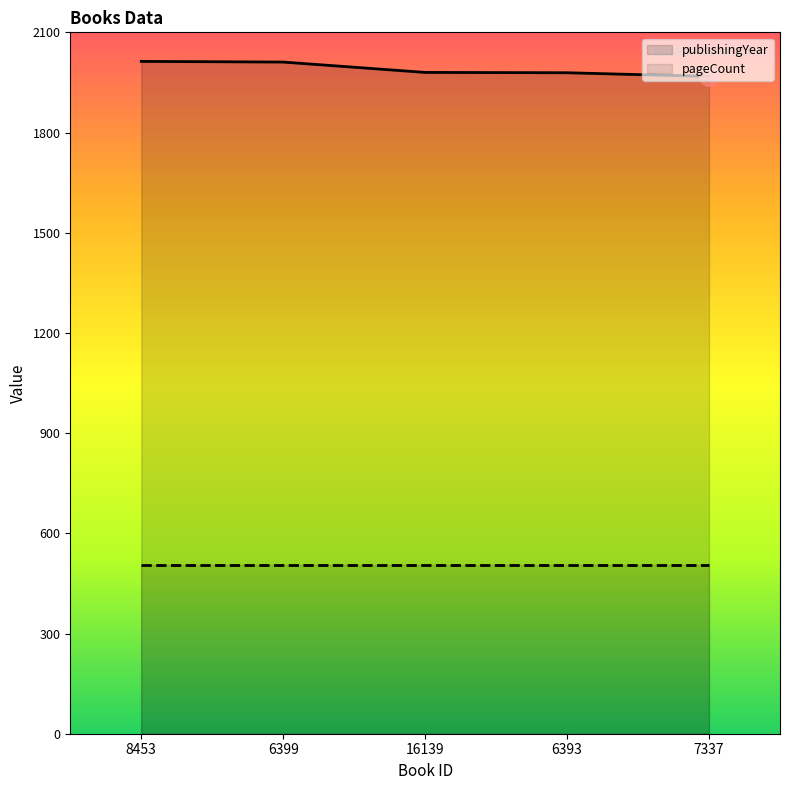

True or false: publishingYear and pageCount cross at least once.

False